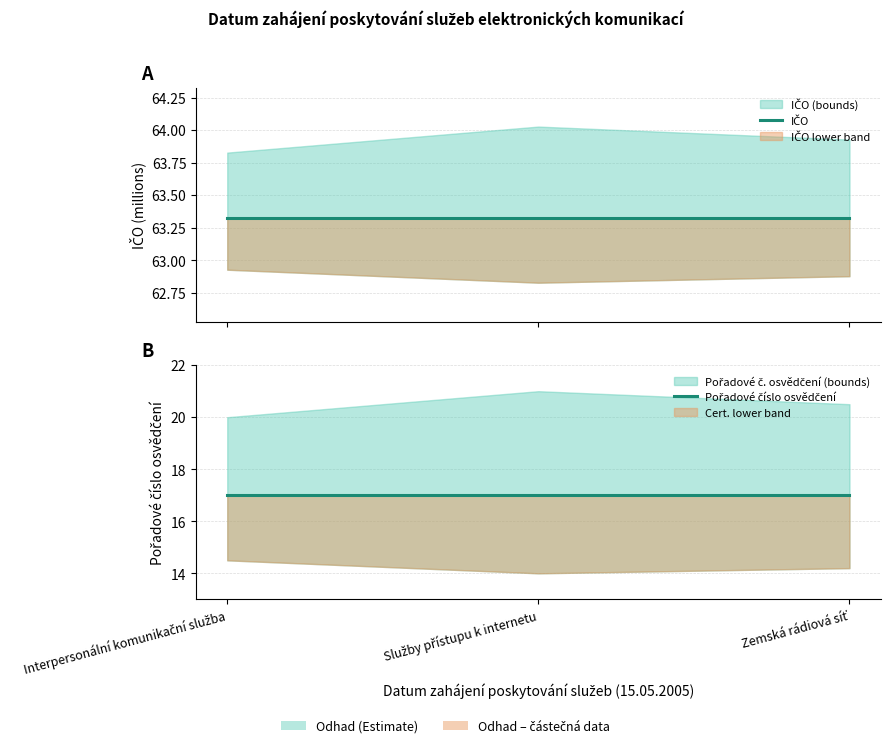

Rank the categories by IČO value from highest to lowest.

Interpersonální komunikační služba, Služby přístupu k internetu, Zemská rádiová síť